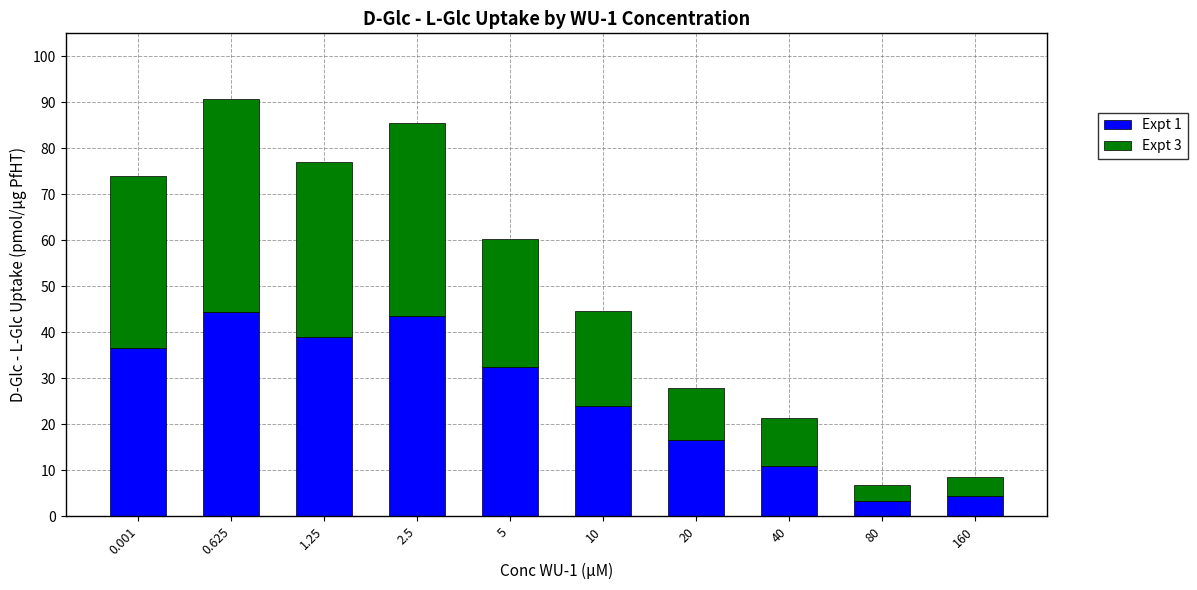

What is the difference between the Expt 1 values at 1.25 and 2.5?

4.5